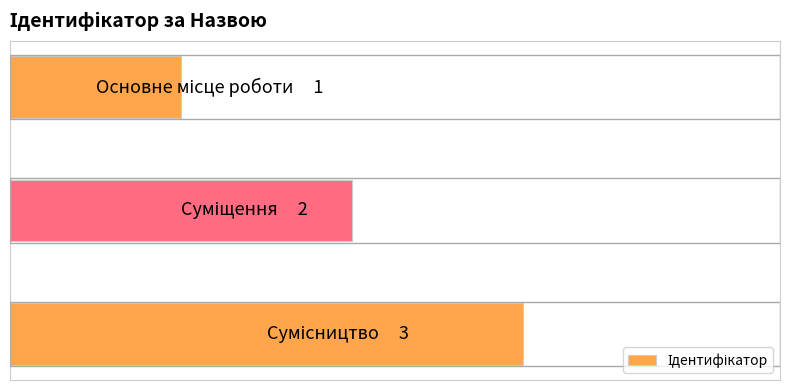

Does the chart contain any negative values?

No